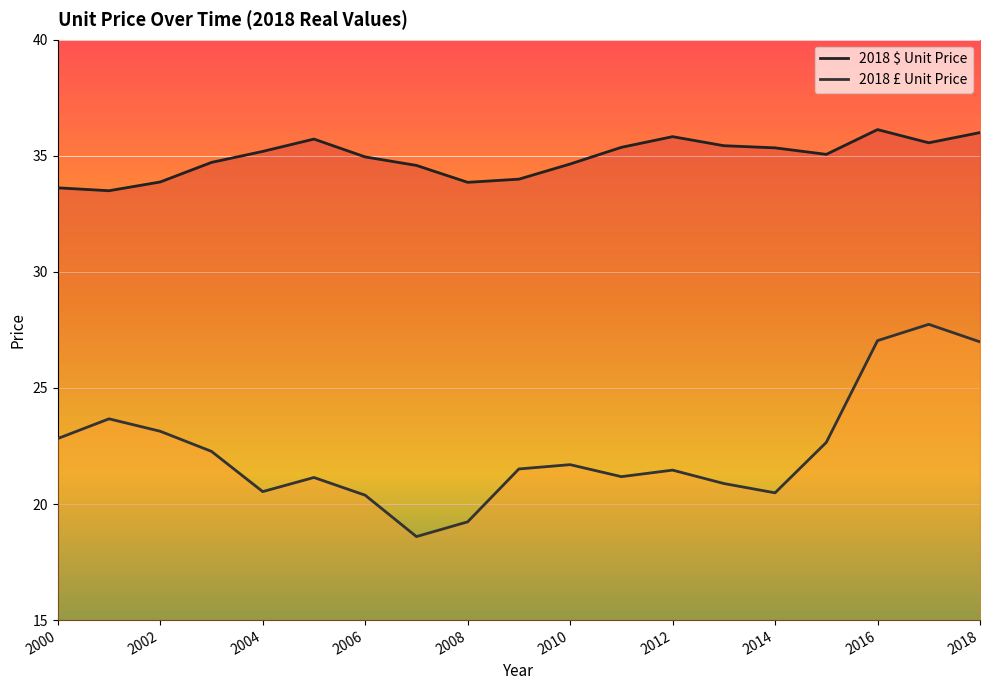

Rank the series by their average value, from highest to lowest.

2018 $ Unit Price, 2018 £ Unit Price